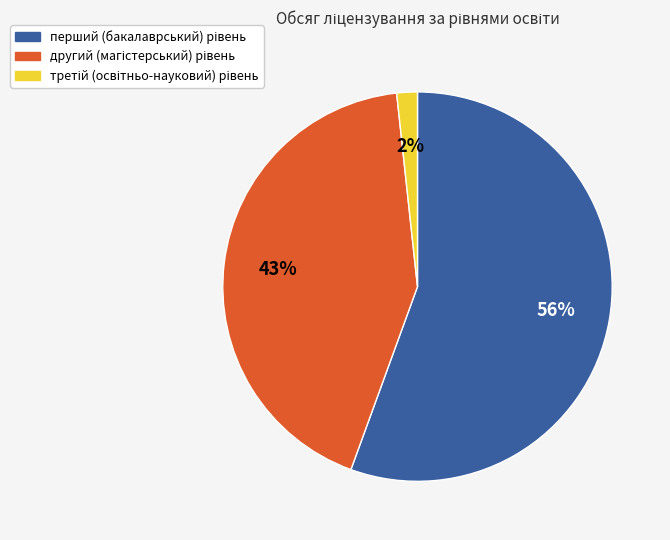

Is there a majority slice in this chart?

Yes